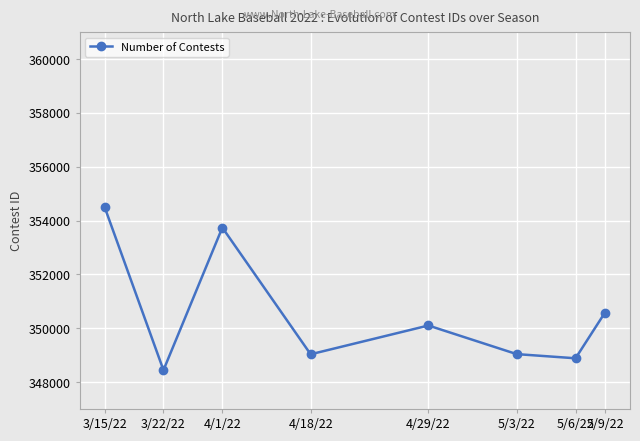

What is the minimum value shown in the chart?

348443